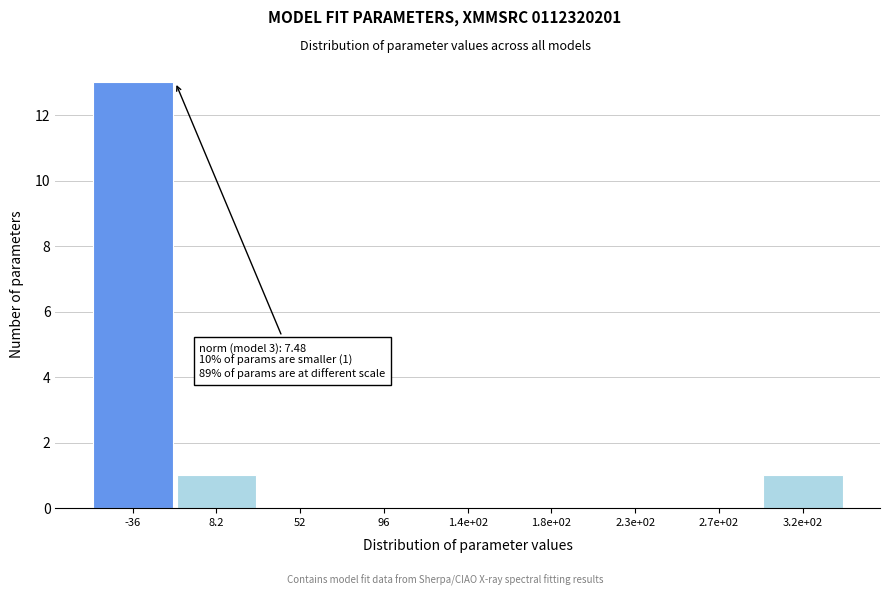

Reading left to right, extract all data points from this chart.

-36=13	8.2=1	52=0	96=0	1.4e+02=0	1.8e+02=0	2.3e+02=0	2.7e+02=0	3.2e+02=1